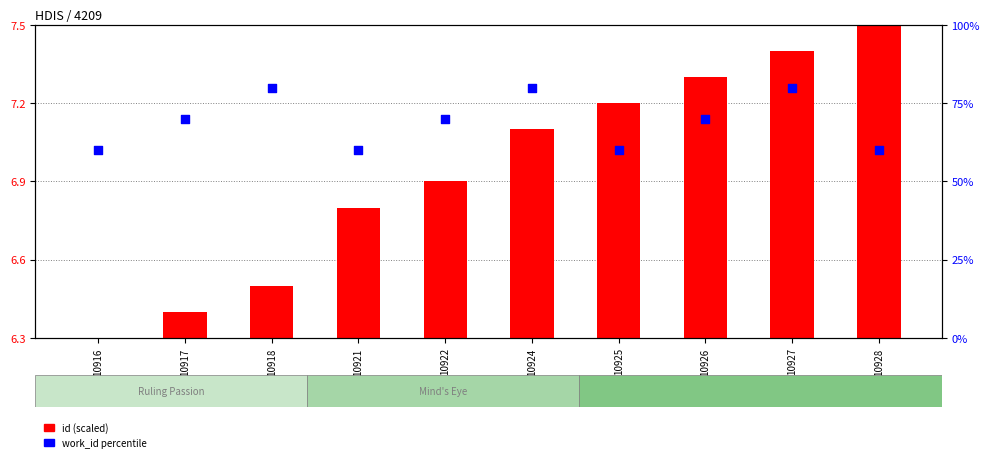

Which series has the largest Y range (max minus min)?

work_id percentile